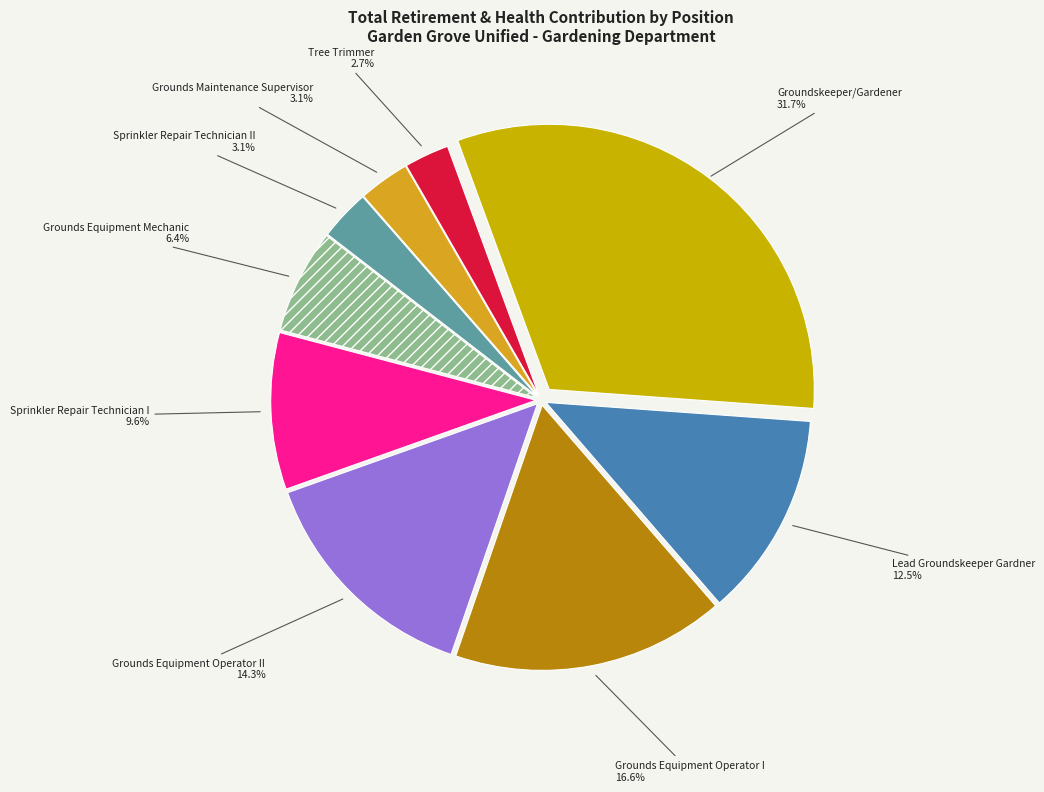

Count the number of slices in the pie.

9